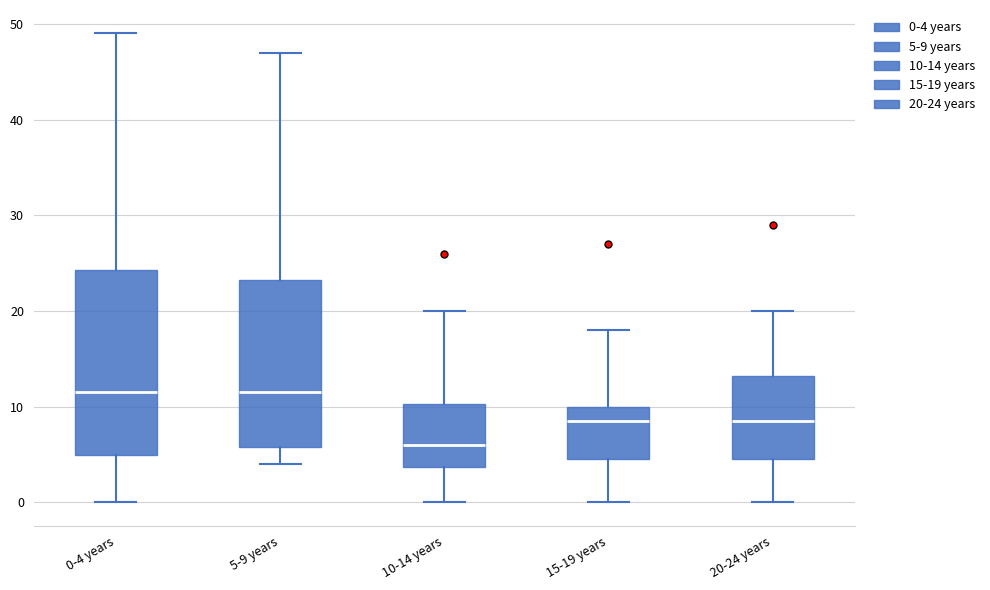

Where is the lower edge of the box for 0-4 years on the y-axis? The values are not printed on the chart, so give them approximately, as read against the axis.

5